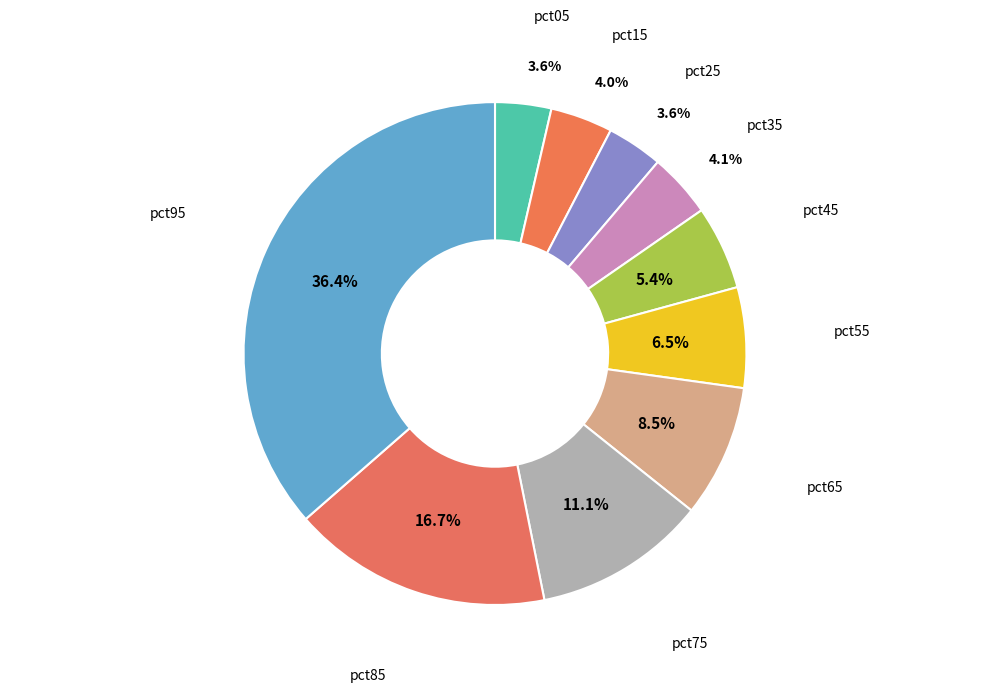

How many slices are in this pie chart?

10